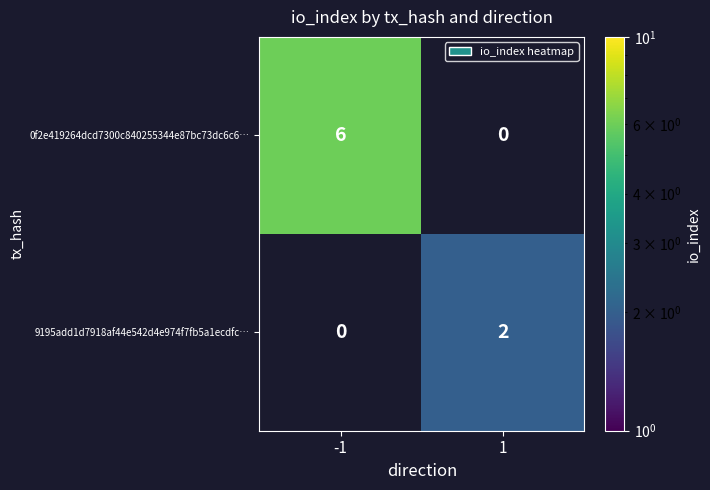

Is it true that 0f2e419264dcd7300c840255344e87bc73dc6c6… equals 3 at -1?

False